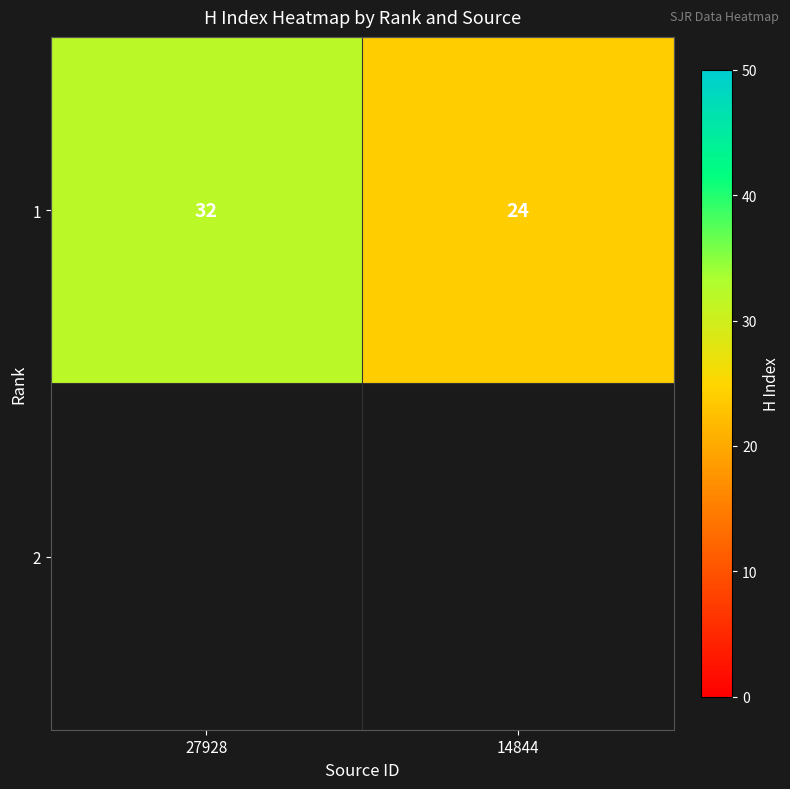

Which label corresponds to the largest value in the chart?

27928